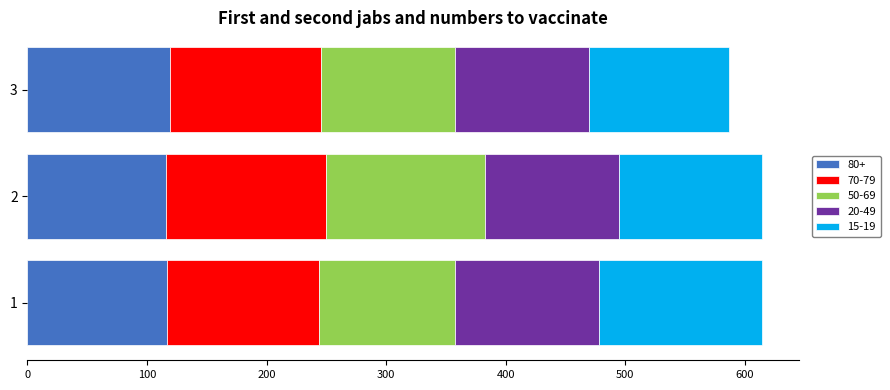

What is the maximum value for 80+?

119.3